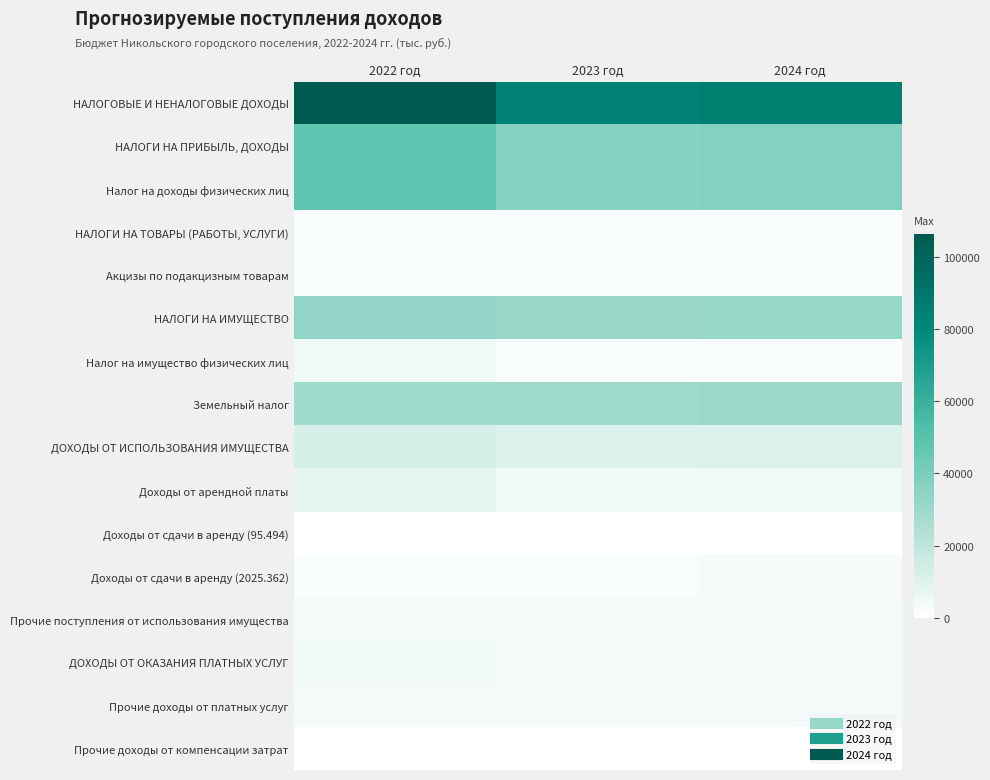

Which series has the widest spread of values?

НАЛОГОВЫЕ И НЕНАЛОГОВЫЕ ДОХОДЫ